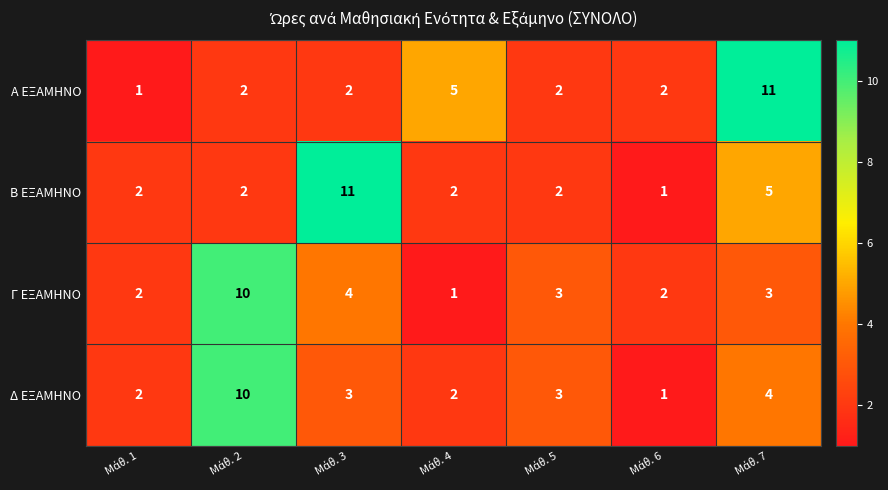

At how many categories does at least one series exceed 7?

3